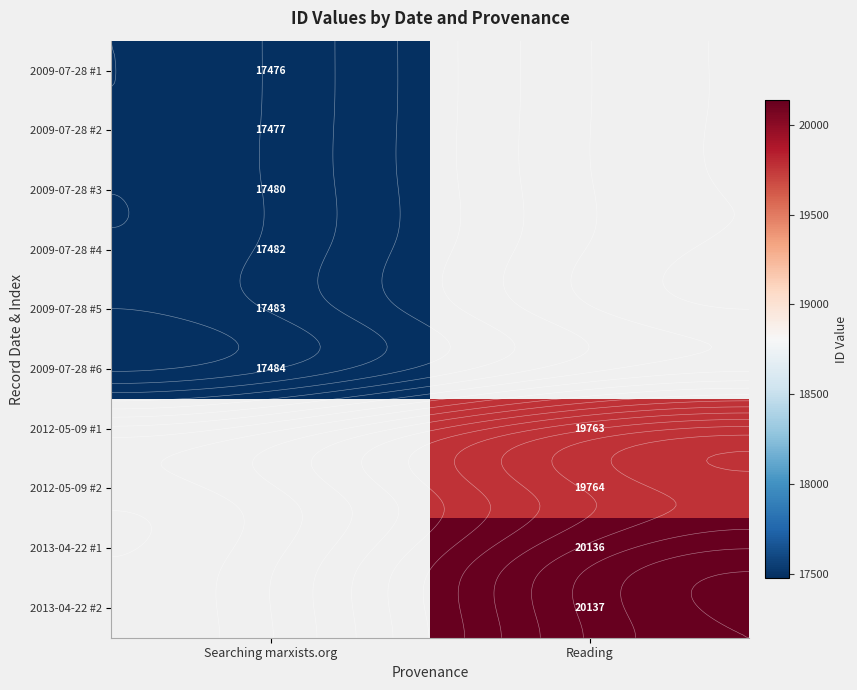

How many values in 2009-07-28 #1 are above zero?

1